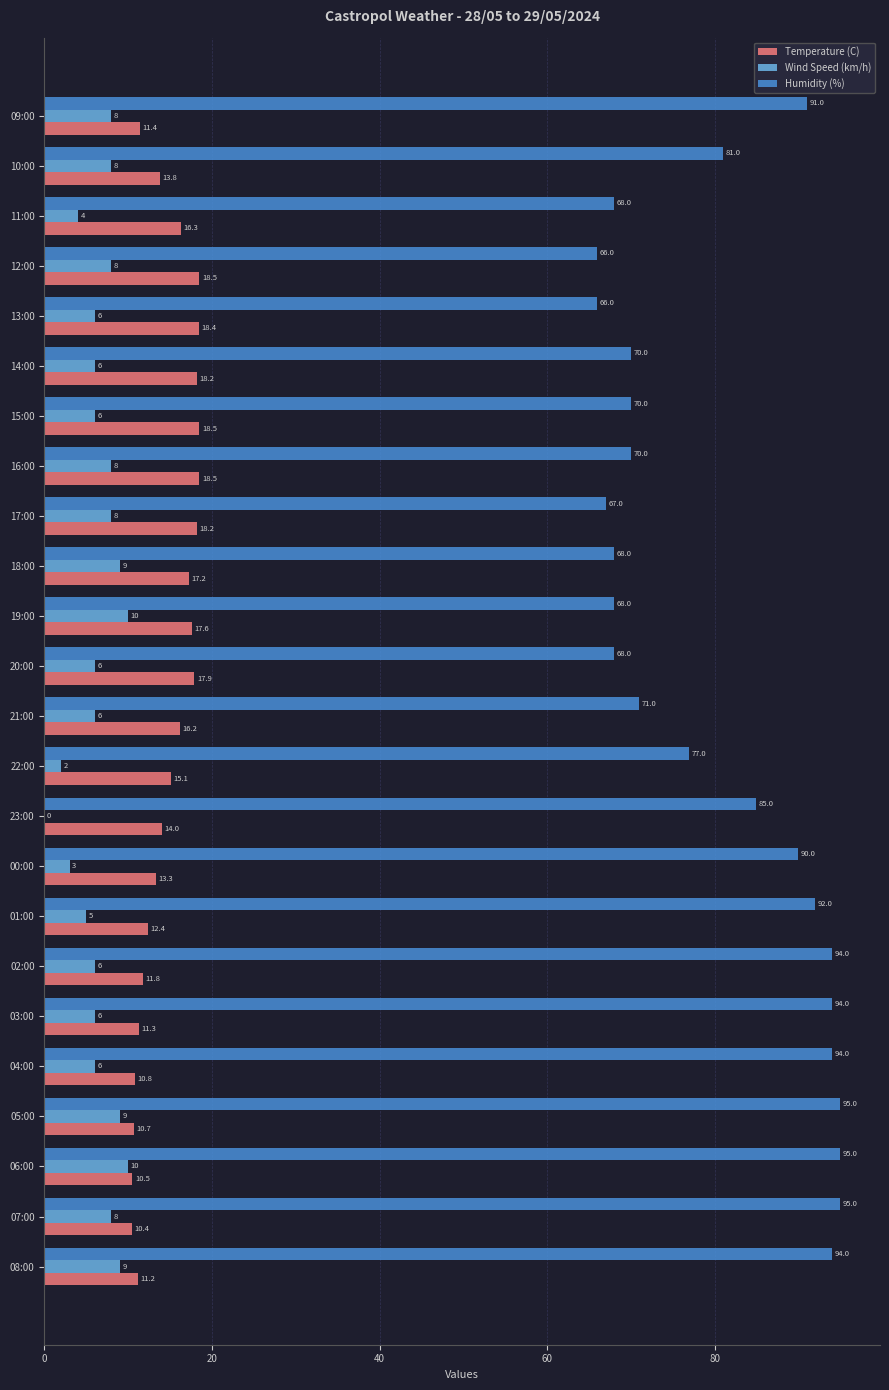

Which series has the largest total across all categories?

Humidity (%)